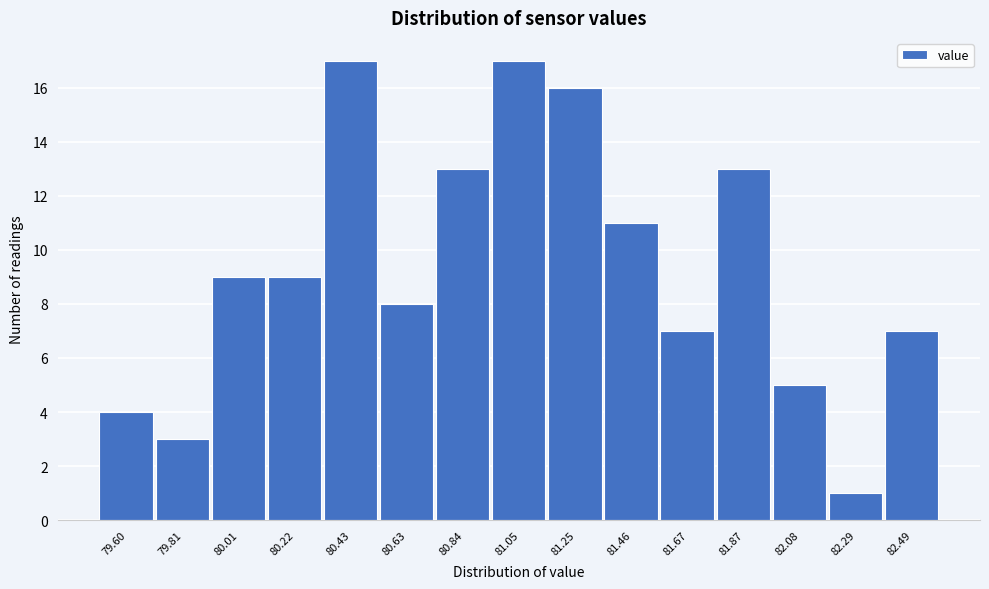

Reading left to right, transcribe all the data shown in this chart.

79.60=4	79.81=3	80.01=9	80.22=9	80.43=17	80.63=8	80.84=13	81.05=17	81.25=16	81.46=11	81.67=7	81.87=13	82.08=5	82.29=1	82.49=7